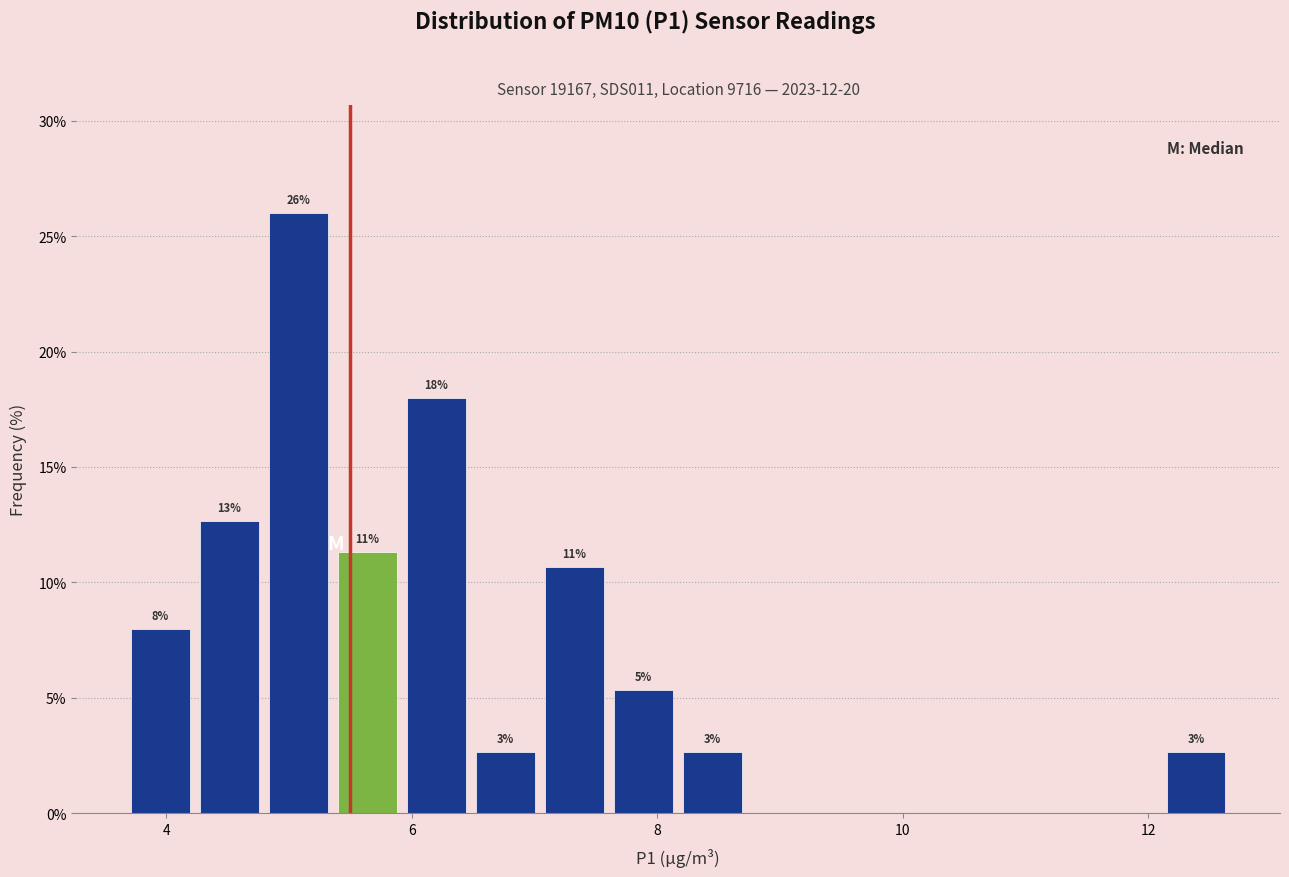

Read against the x-axis, roughly where is the centre of the tallest bar?

5.0